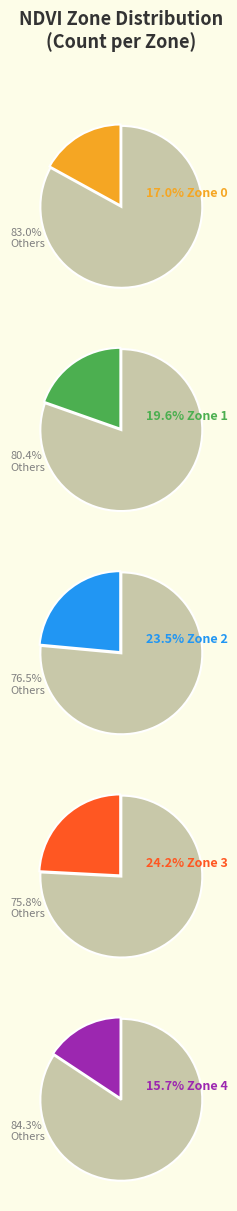

To the nearest percent, what percentage of the pie is Zone 0?

17%